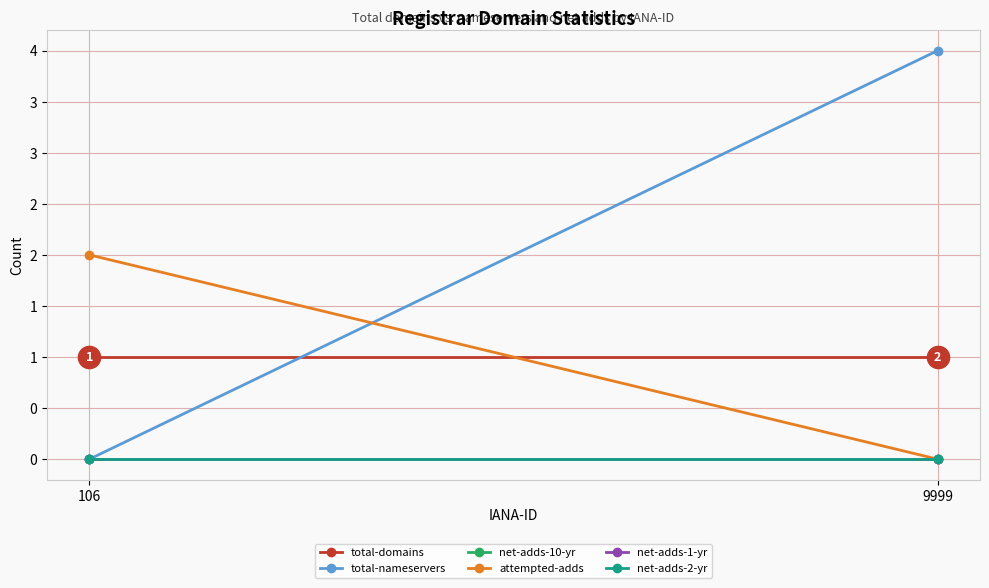

Is the value of net-adds-2-yr at 9999 greater than the value of total-nameservers at 9999?

No